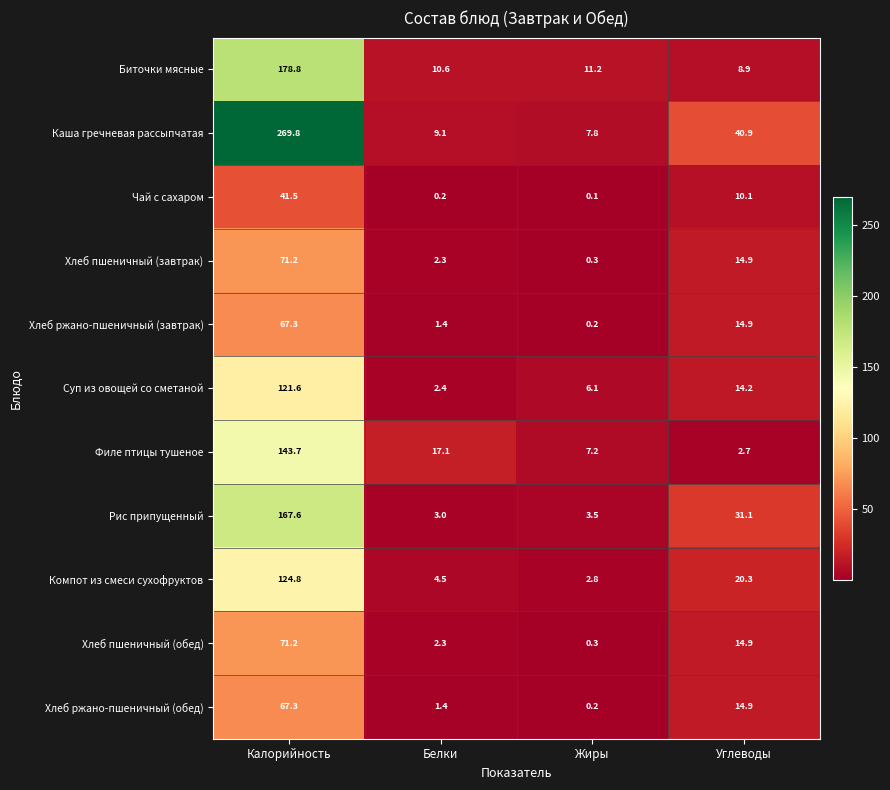

What is the average value of the Суп из овощей со сметаной series?

36.1